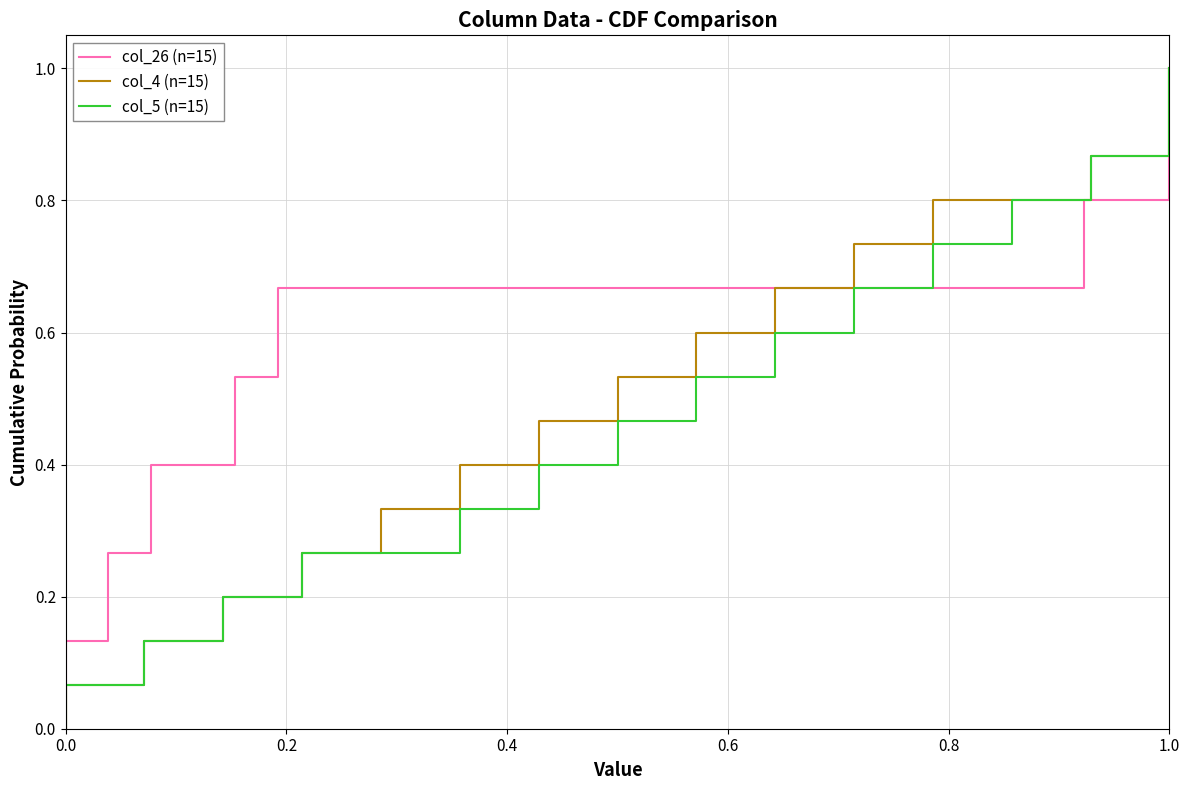

What position from the left is 0.8?

5